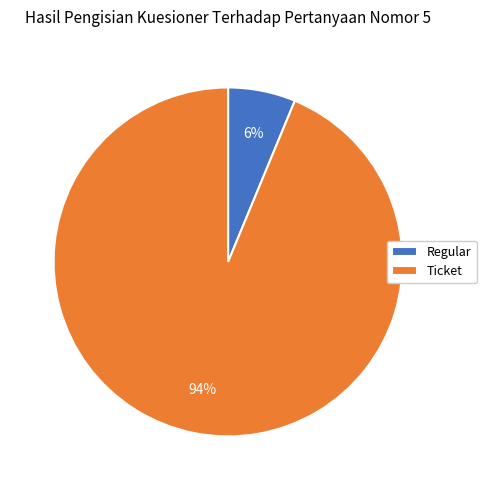

How many segments does this pie chart have?

2